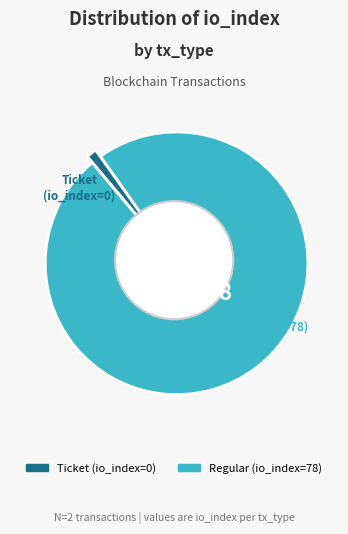

What is the largest slice in the pie chart?

tx_type_Regular (io_index=78)